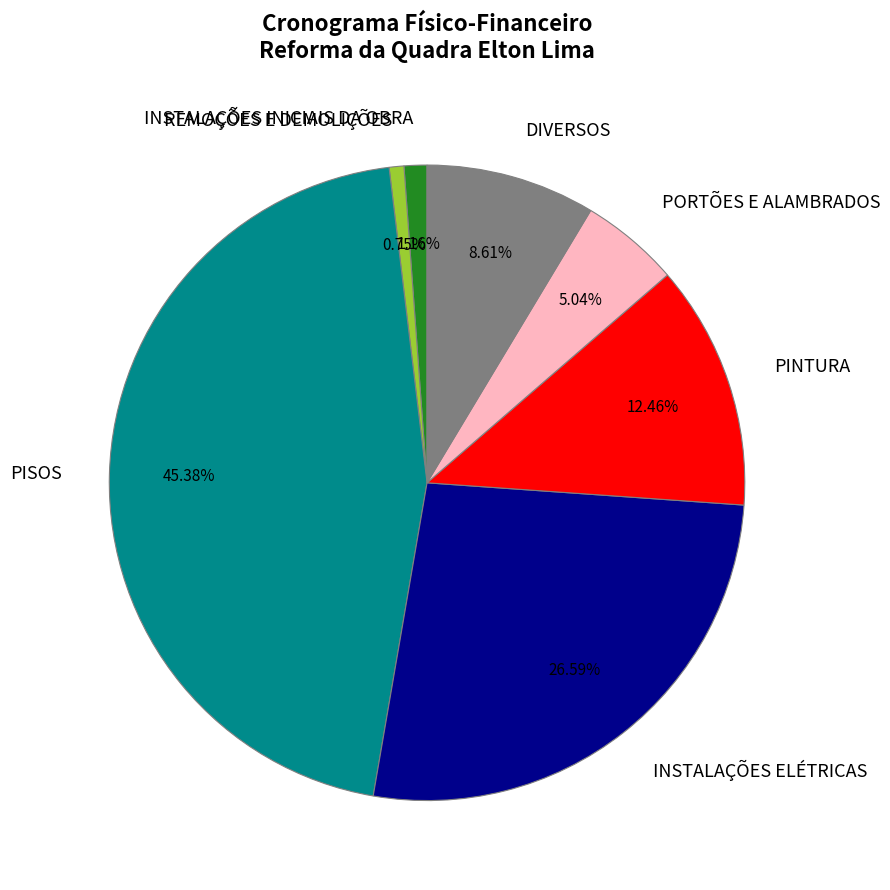

What is the ratio of the value at PORTÕES E ALAMBRADOS to the value at DIVERSOS?

0.6